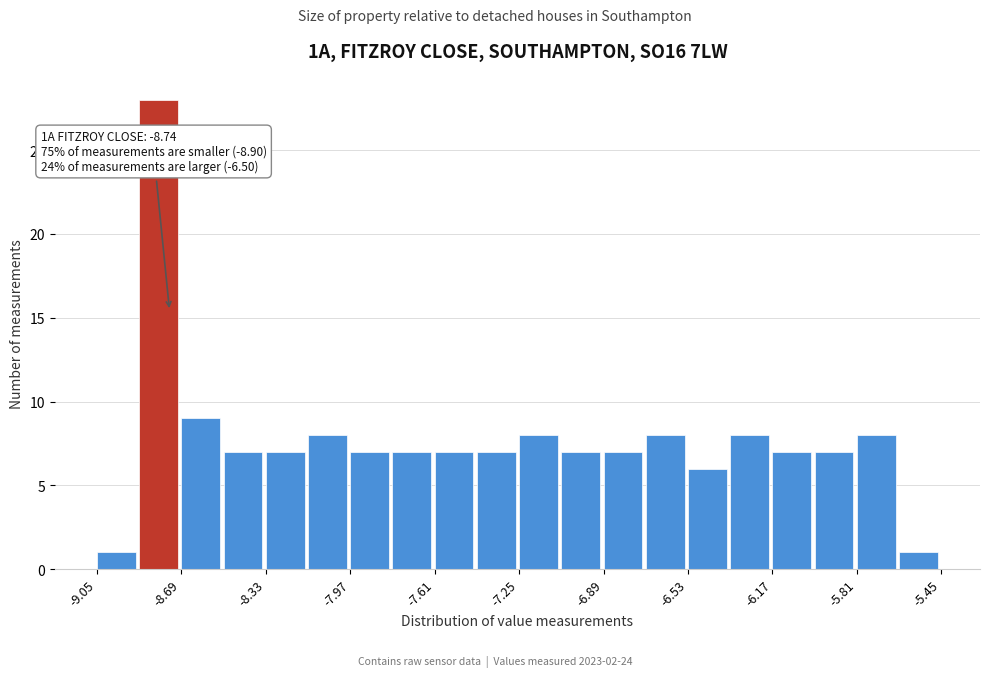

Around what value on the x-axis is the tallest bar? Give the approximate position of its centre, as read against the axis.

-8.80